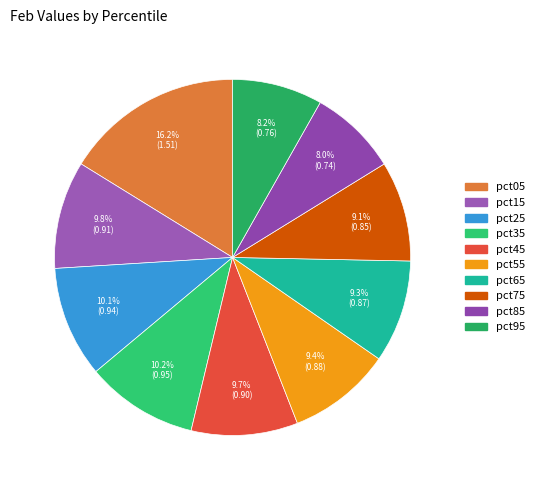

To the nearest percent, what portion does pct45 represent?

10%